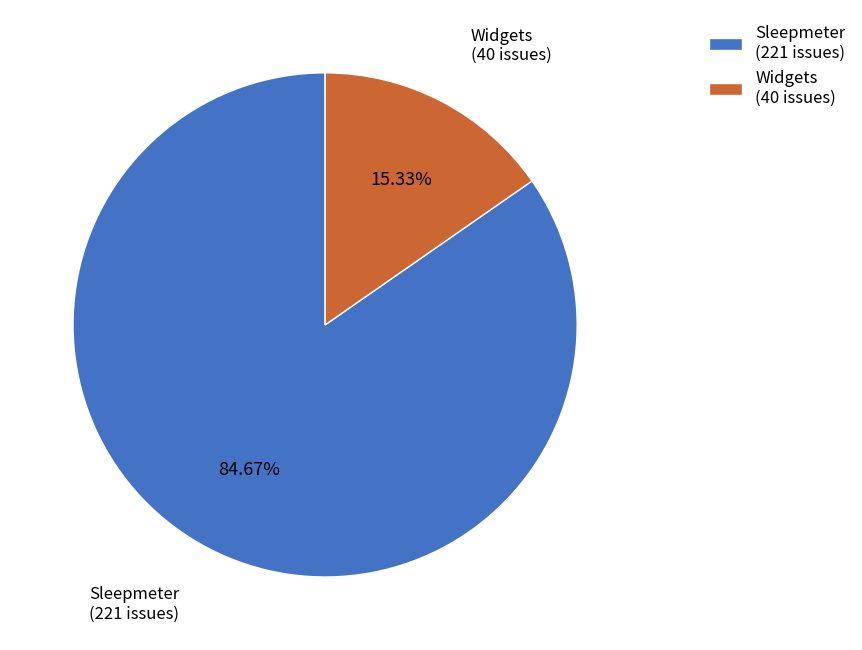

Rank the categories by value from highest to lowest.

Sleepmeter, Widgets